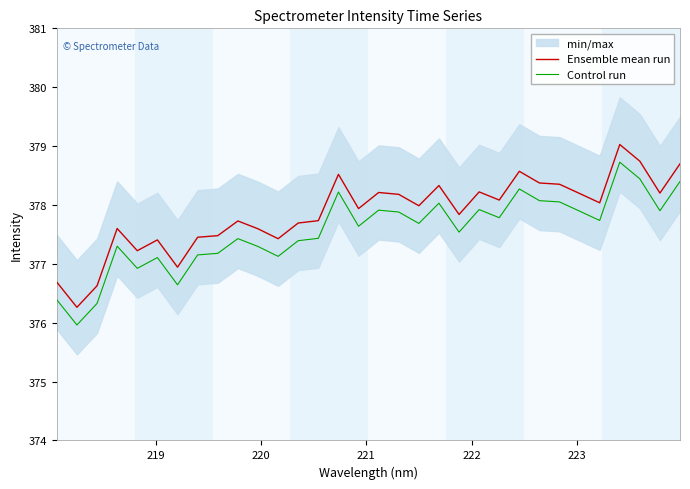

What is the minimum value for Control run?

376.0